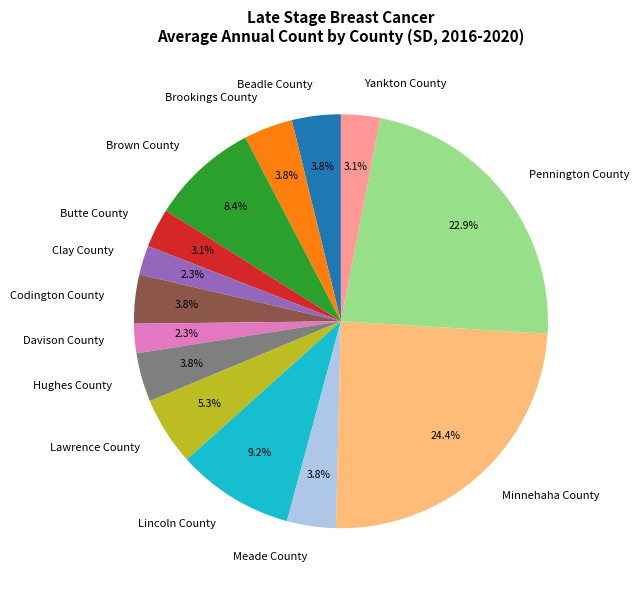

Is the sum of Lawrence County and Brown County greater than half?

No